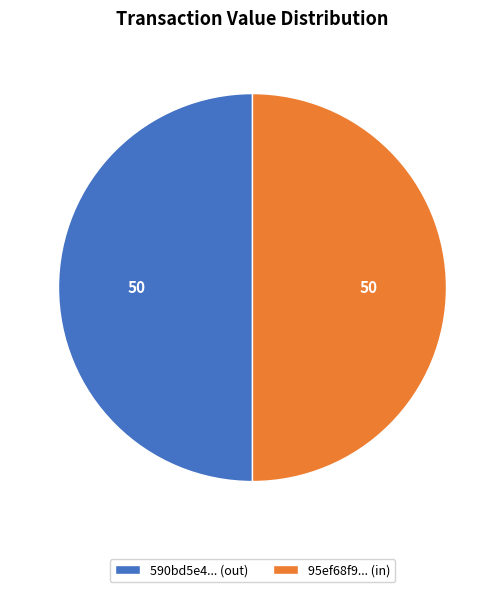

Is it true that 95ef68f9... (in) is 50% of the pie?

True